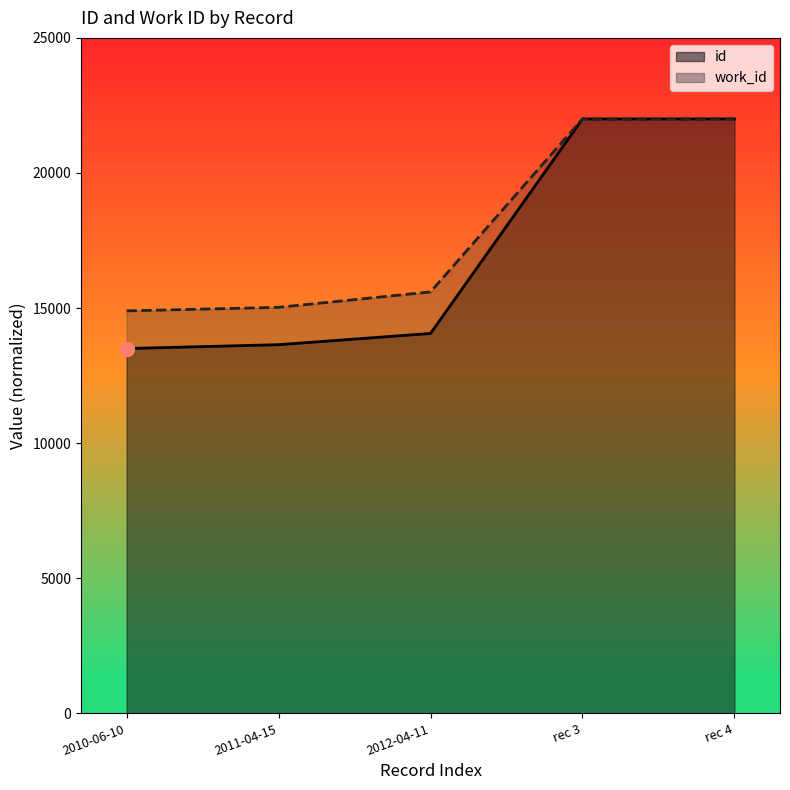

Which series has the largest total across all categories?

work_id